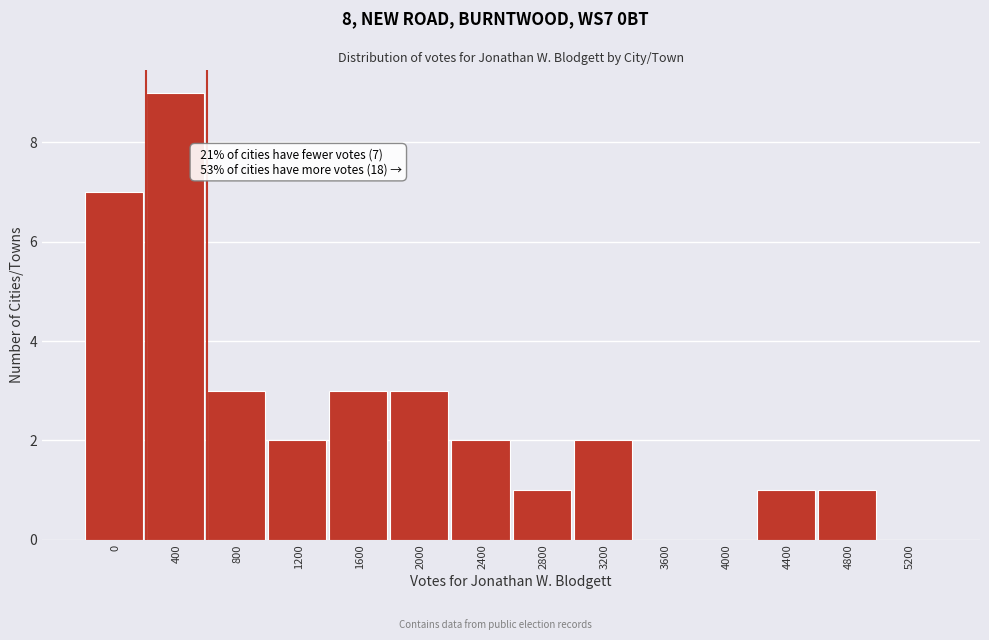

Reading left to right, what are all the values shown in this chart?

0=7	400=9	800=3	1200=2	1600=3	2000=3	2400=2	2800=1	3200=2	3600=0	4000=0	4400=1	4800=1	5200=0